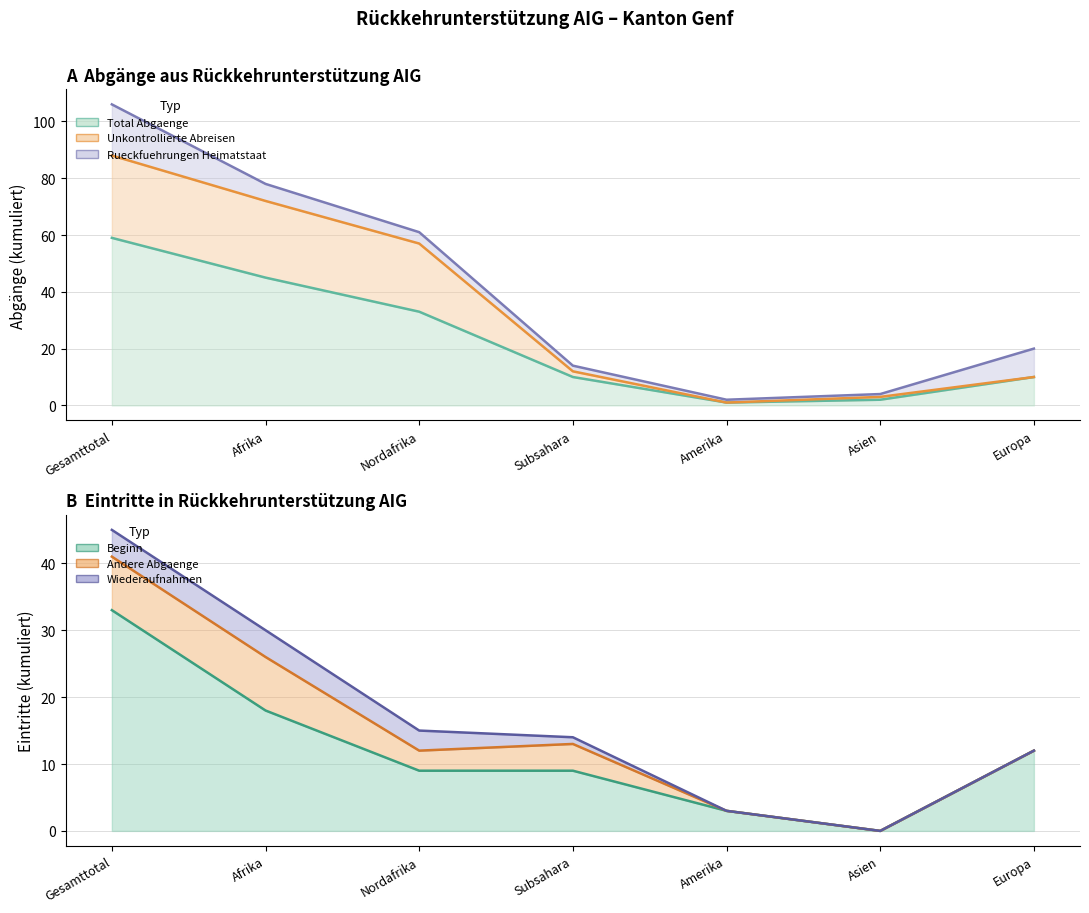

What is the average value of the Unkontrollierte Abreisen line series?

35